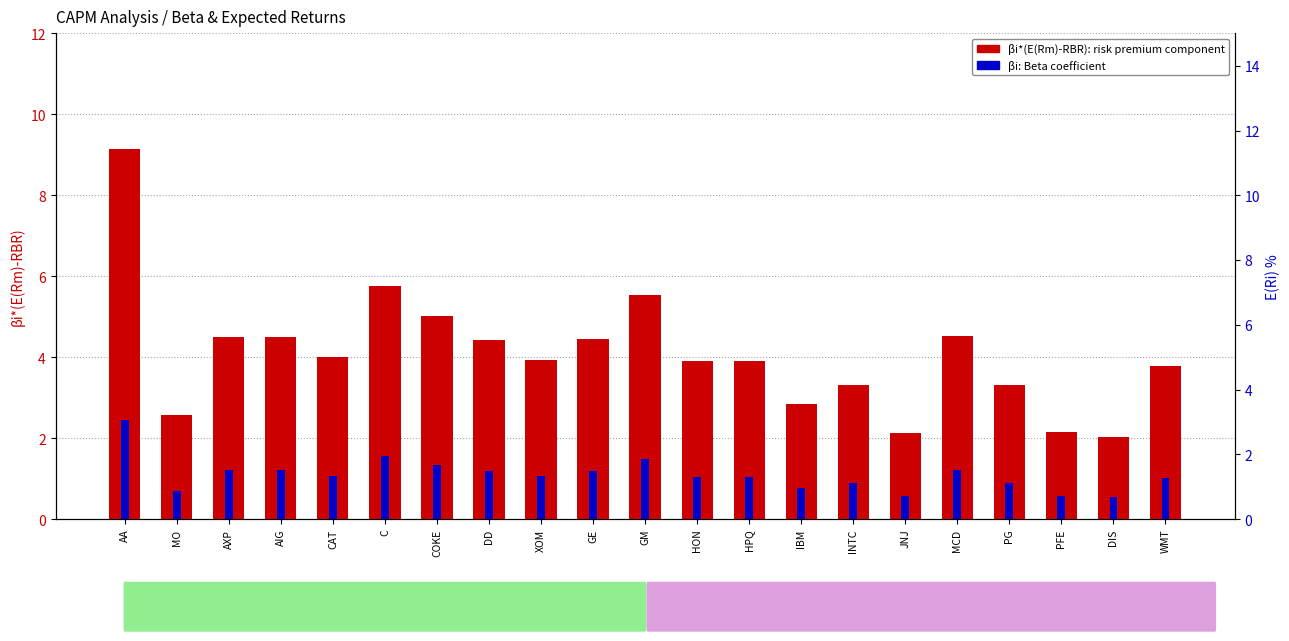

Reading left to right, transcribe all the data shown in this chart.

βi*(E(Rm)-RBR): 9.1	2.6	4.5	4.5	4.0	5.8	5.0	4.4	3.9	4.5	5.5	3.9	3.9	2.8	3.3	2.1	4.5	3.3	2.2	2.0	3.8
βi (Beta): 2.5	0.7	1.2	1.2	1.1	1.6	1.4	1.2	1.1	1.2	1.5	1.1	1.1	0.8	0.9	0.6	1.2	0.9	0.6	0.5	1.0
E(Ri): 9.5	3.0	4.9	4.9	4.4	6.2	5.4	4.8	4.3	4.9	5.9	4.3	4.3	3.2	3.7	2.5	4.9	3.7	2.6	2.4	4.2